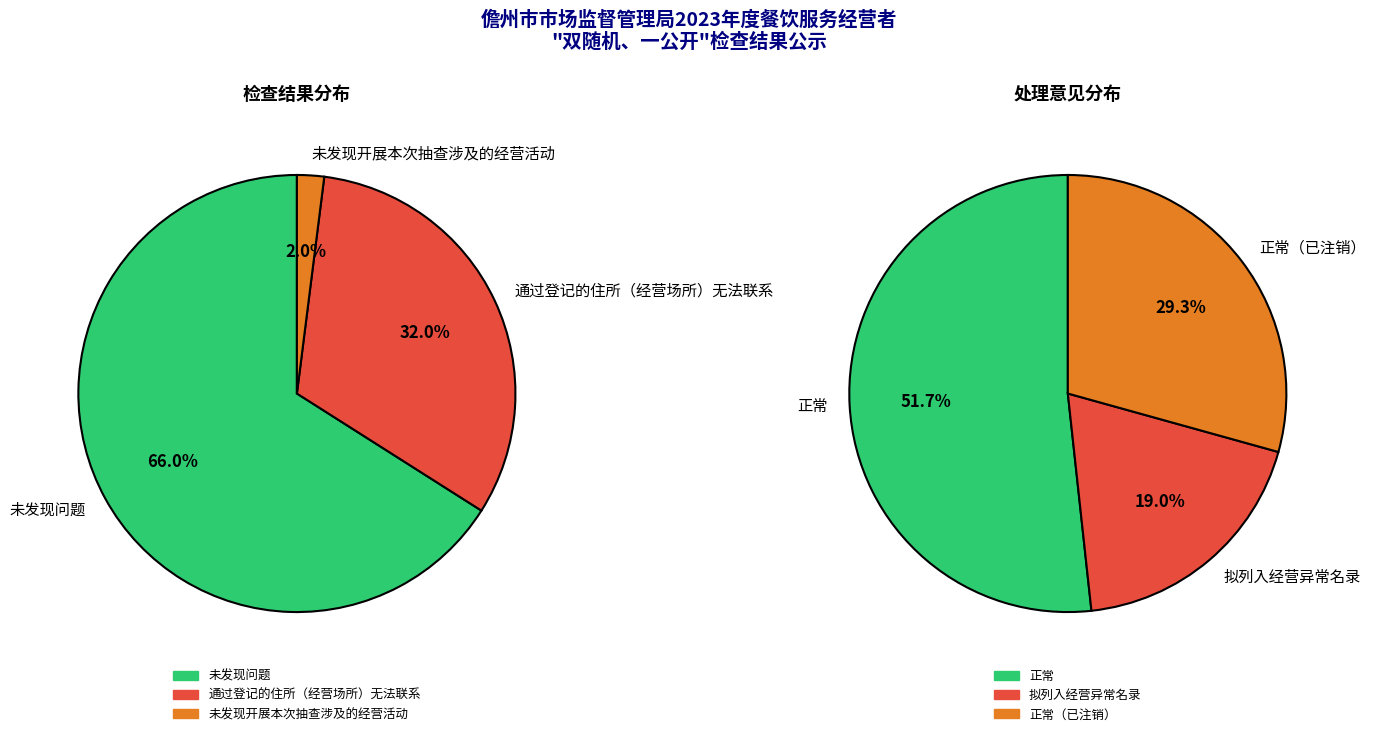

What is the smallest slice in the pie chart?

未发现开展本次抽查涉及的经营活动